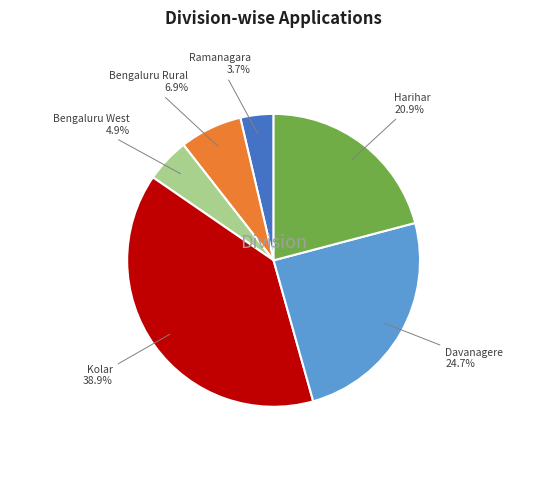

Is there a majority slice in this chart?

No